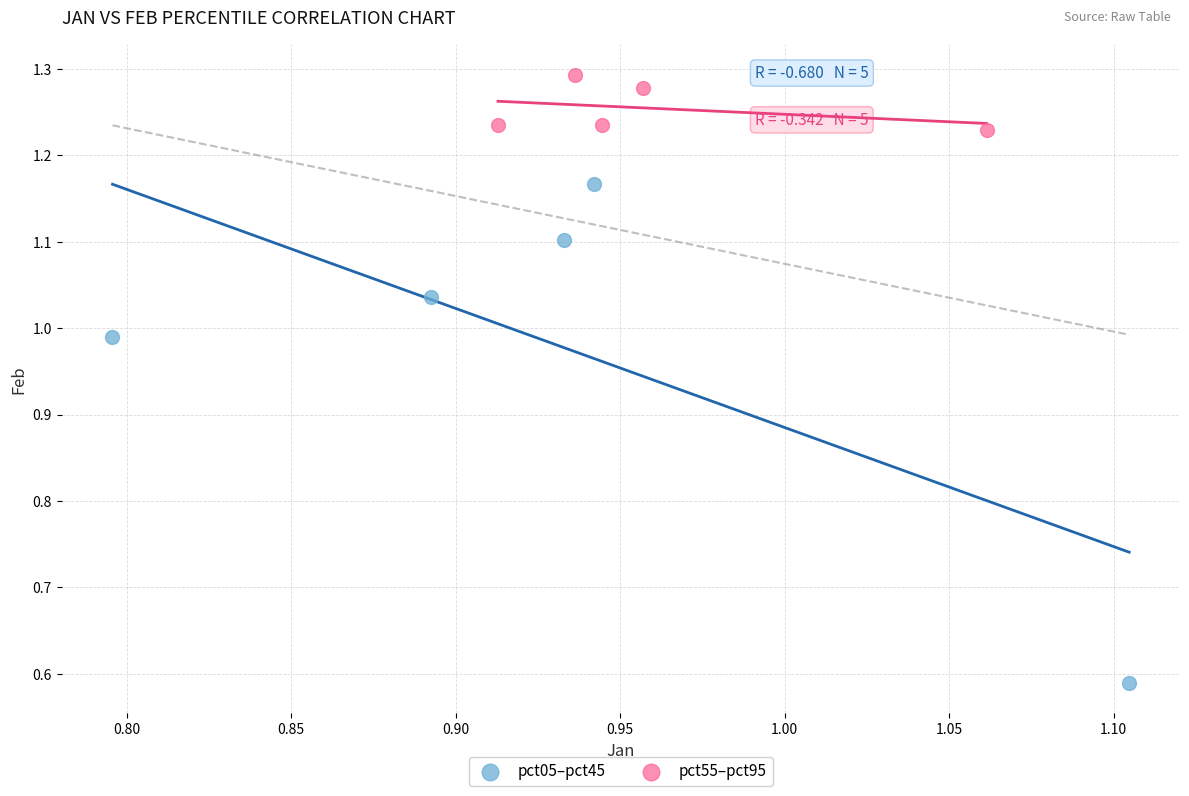

Which series has the widest spread of Y values?

pct05–pct45